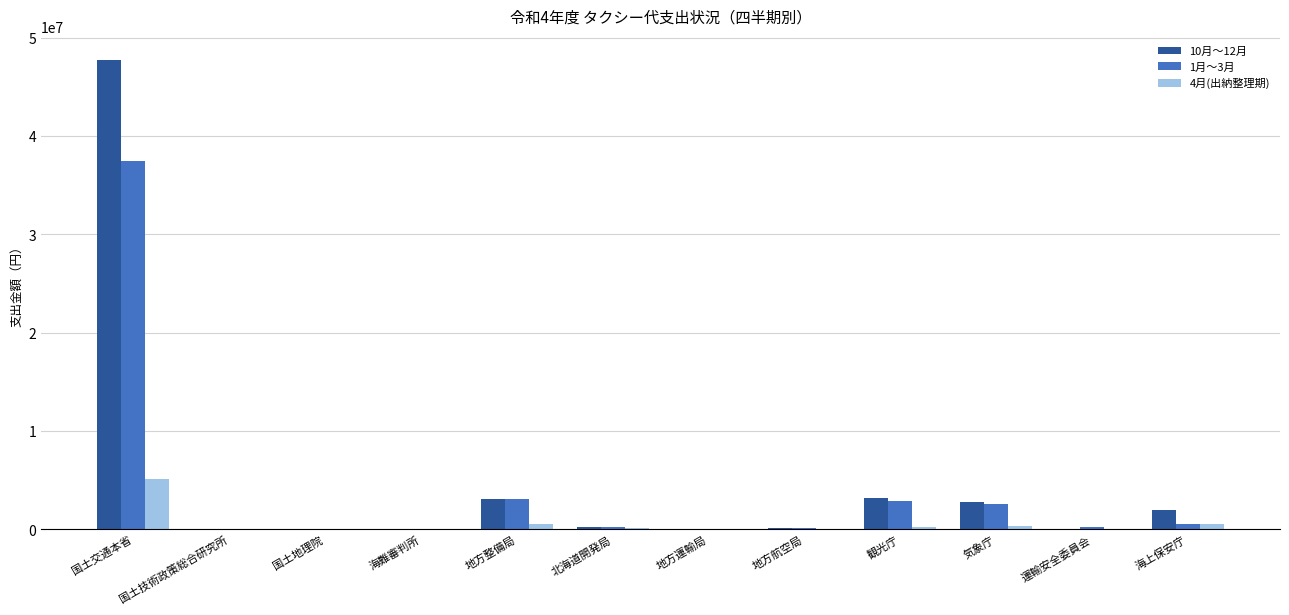

What is the approximate value of 1月～3月 at 国土技術政策総合研究所?

2540